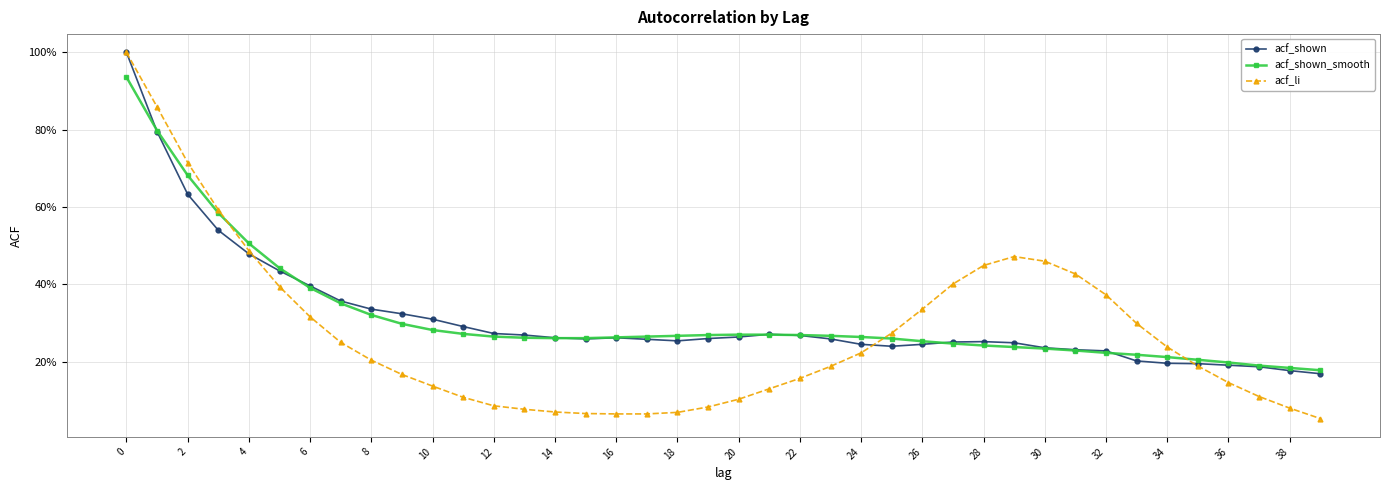

Rank the series by their maximum value, from highest to lowest.

acf_shown, acf_li, acf_shown_smooth